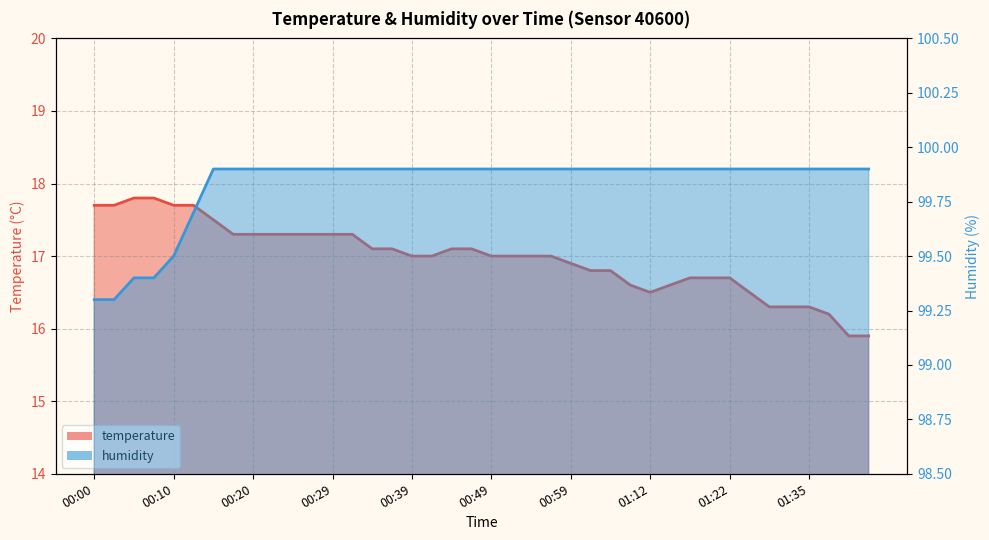

True or false: temperature has a value of 16.3 at 01:30.

True